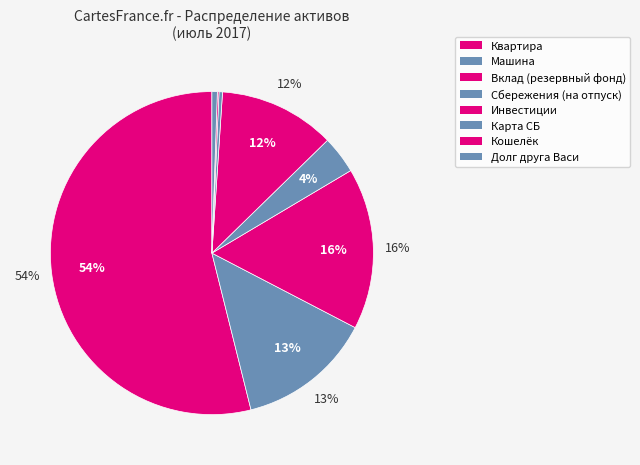

Rank the categories by value from highest to lowest.

Квартира, Вклад (резервный фонд), Машина, Инвестиции, Сбережения (на отпуск), Долг друга Васи, Карта СБ, Кошелёк